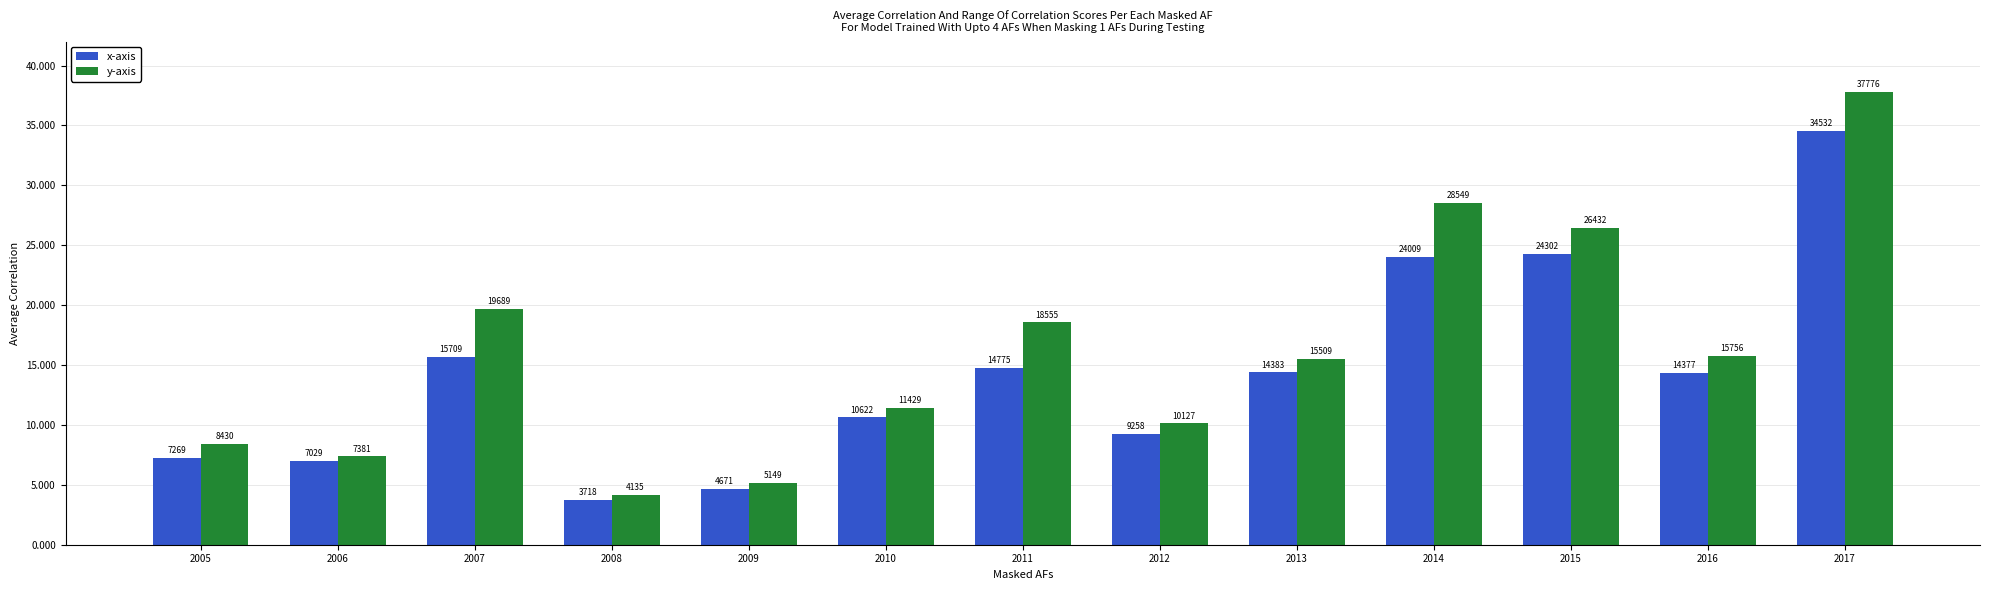

At how many categories does at least one series exceed 30690?

1